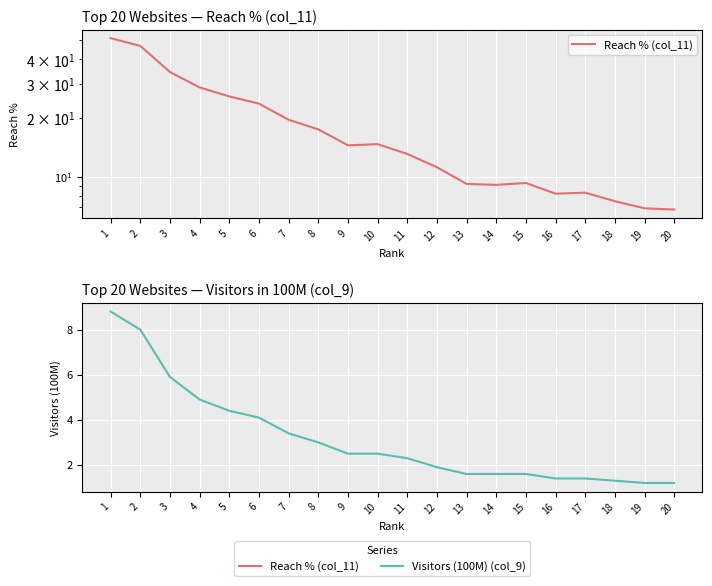

What are all the series names shown in the legend?

Reach % (col_11), Visitors (100M) (col_9)